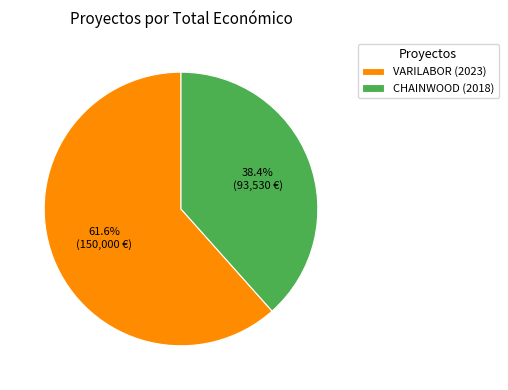

To the nearest percent, what percentage of the pie is VARILABOR (2023)?

62%